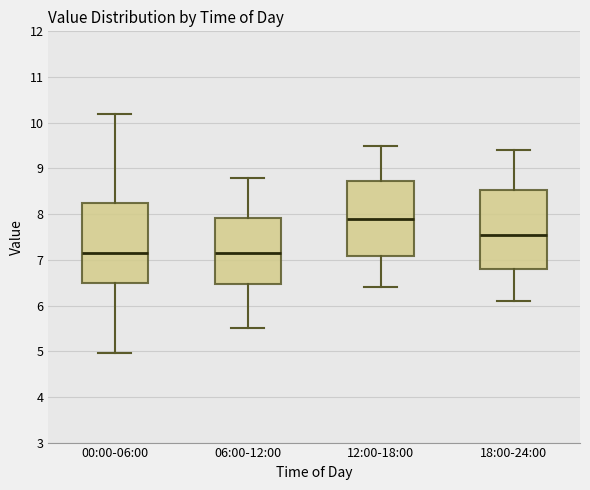

Which box's median line is the highest?

12:00-18:00